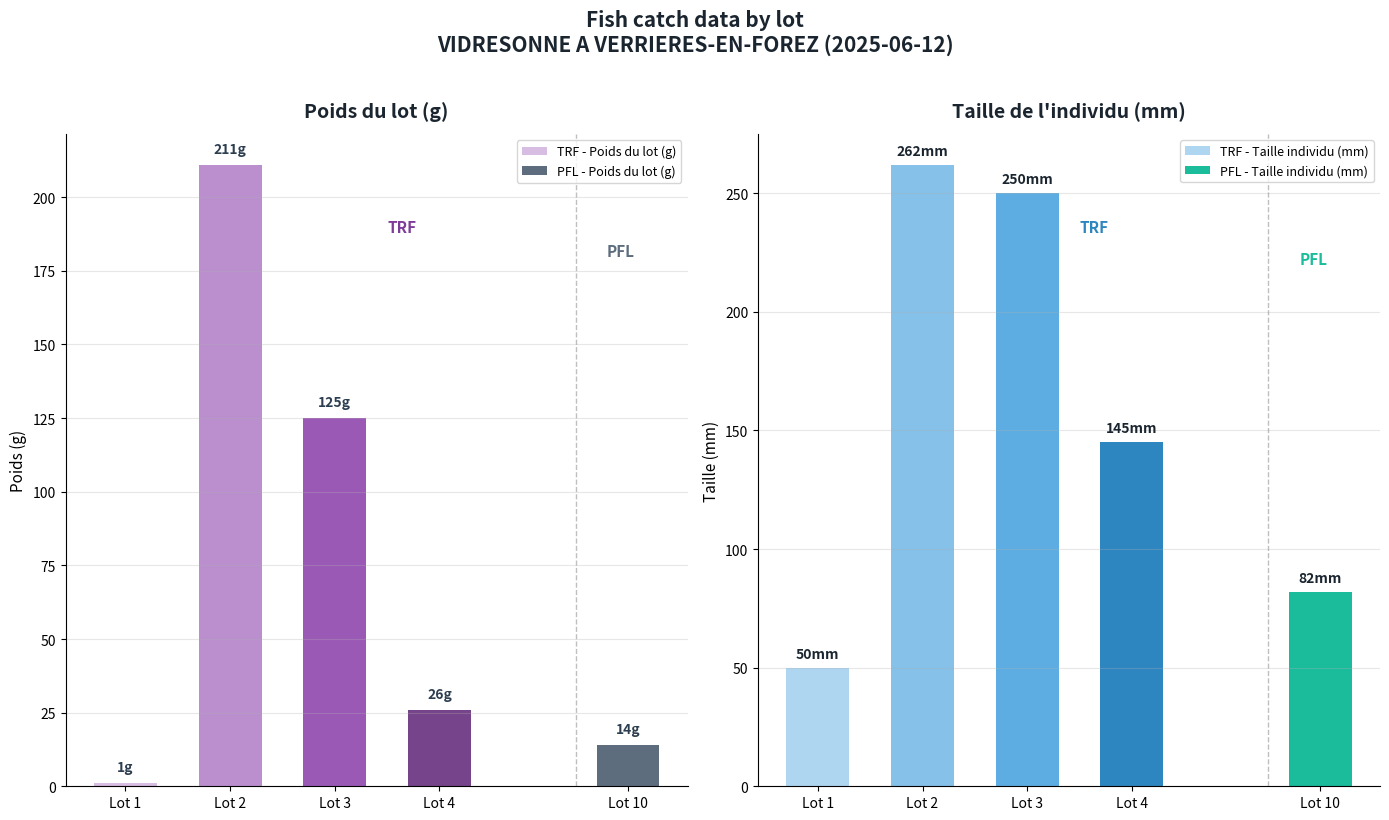

List the labels in order of TRF - Poids du lot (g) value, largest first.

Lot 2, Lot 3, Lot 4, Lot 1